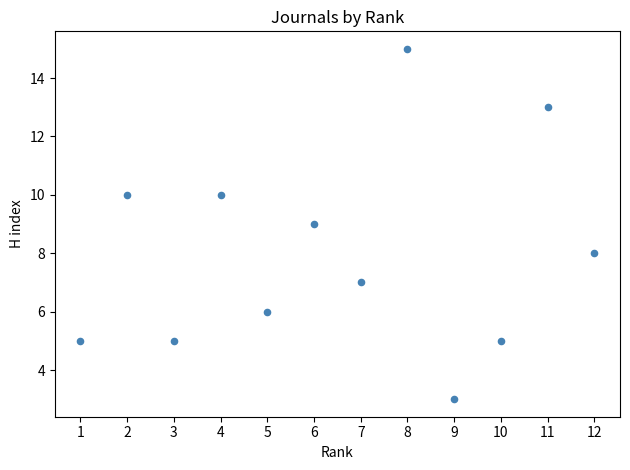

What is the average X value?

6